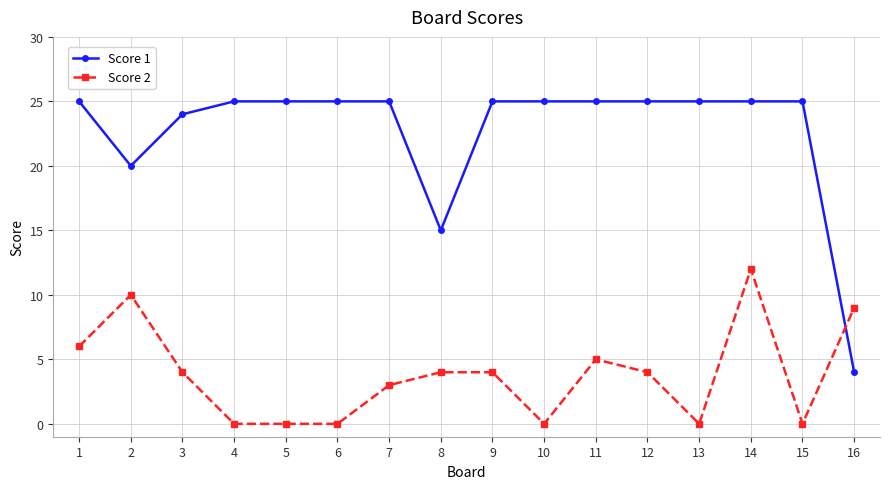

What are all the series names shown in the legend?

Score 1, Score 2